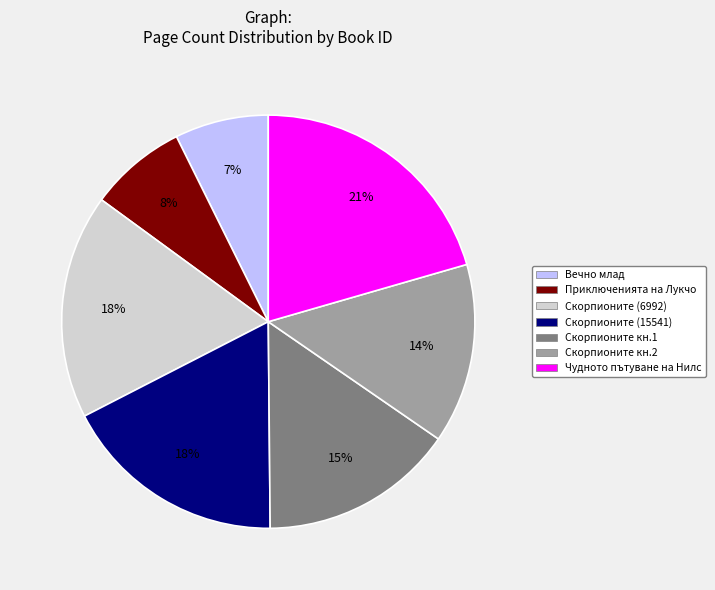

To the nearest percent, what is the average slice percentage?

14%